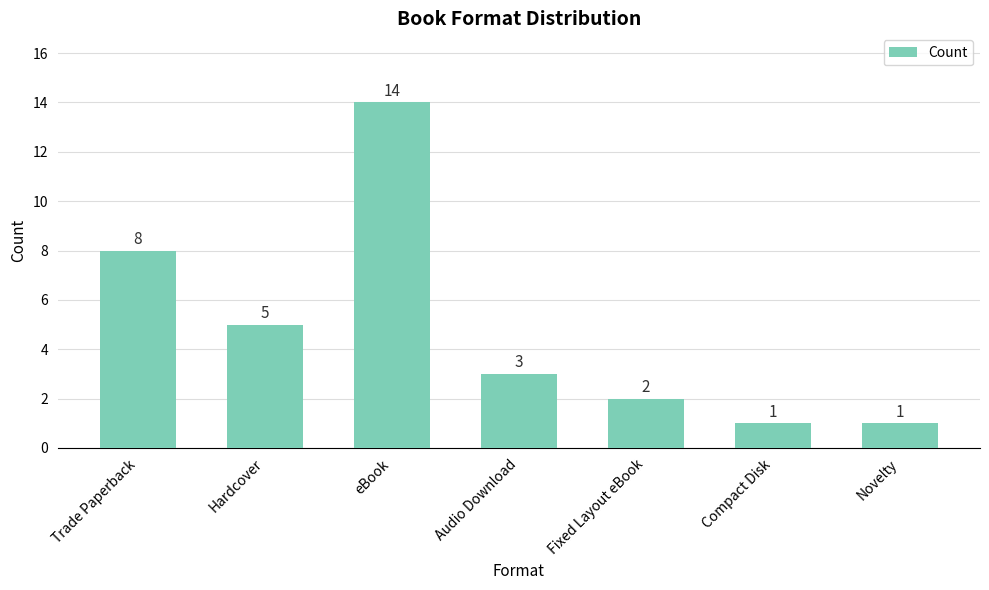

What is the smallest value displayed?

1